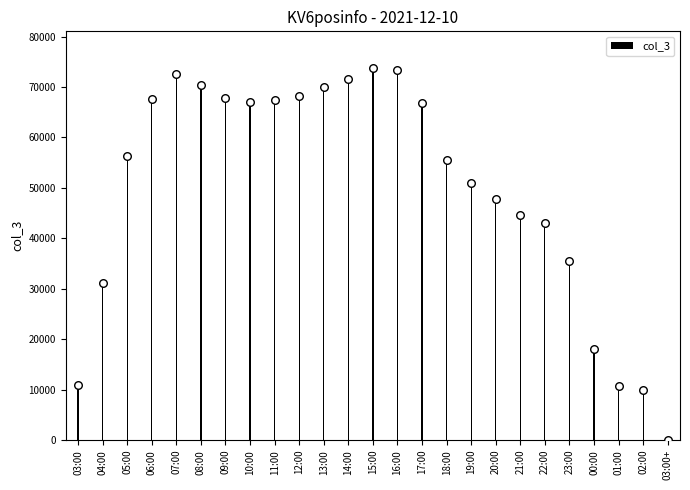

What is the change in value from 06:00 to 02:00?

-57582